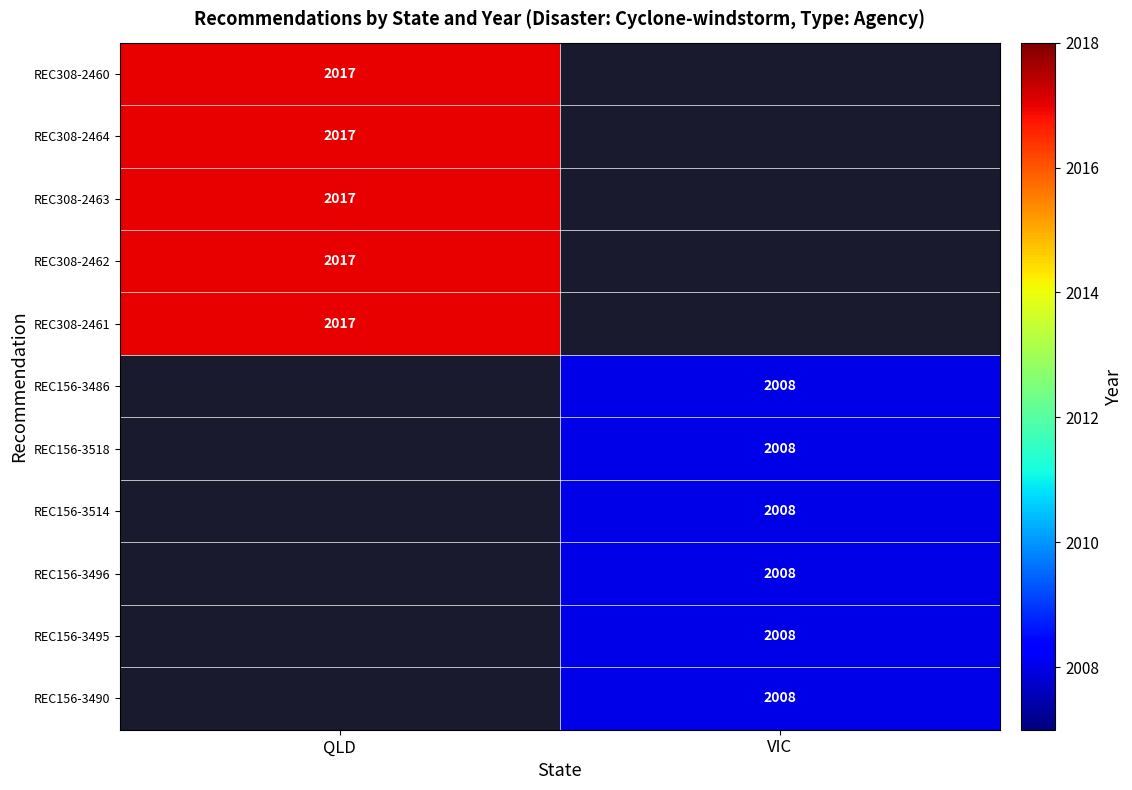

The REC156-3495 series shows 2008 at VIC. True or false?

True